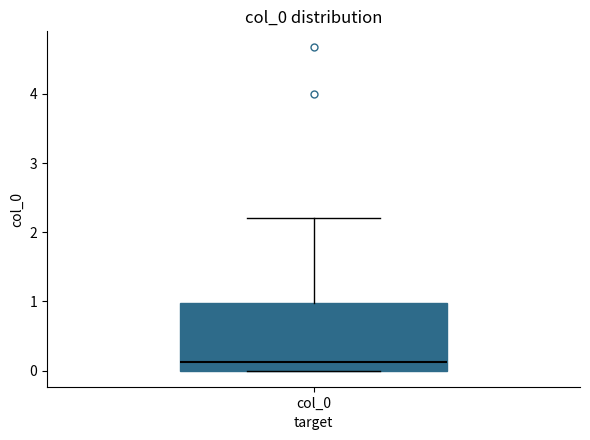

Where does the upper whisker of the box for col_0 end on the y-axis? The values are not printed on the chart, so give them approximately, as read against the axis.

2.2